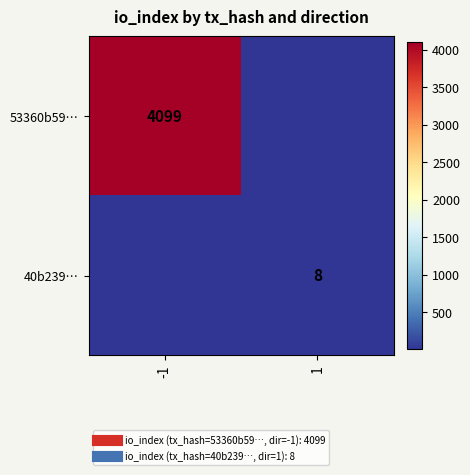

Which series changed the most between -1 and 1?

53360b59…